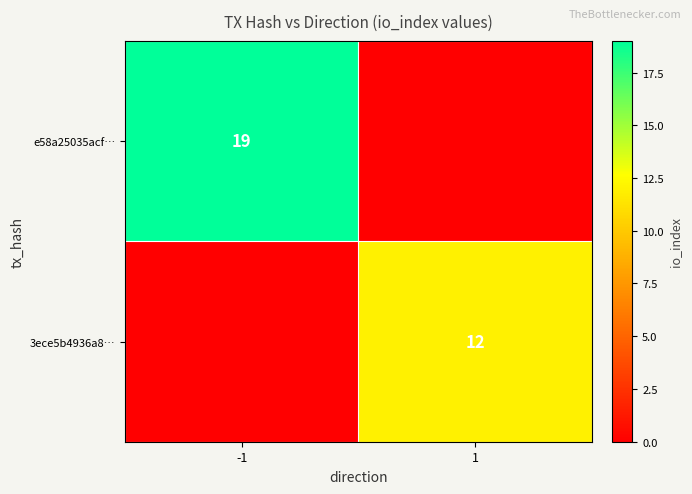

Is it true that 3ece5b4936a8… equals 12 at 1?

True